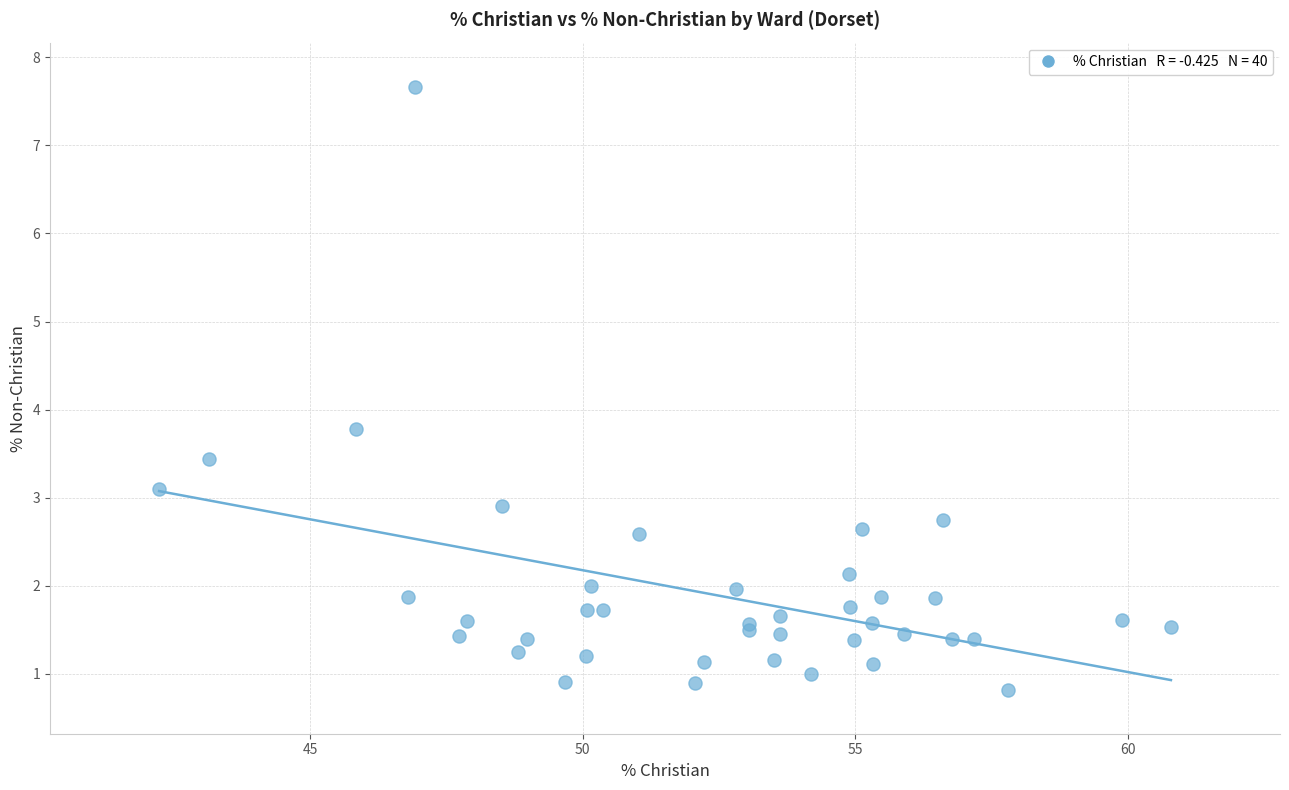

What Y value in the scatter plot is closest to 4?

3.8